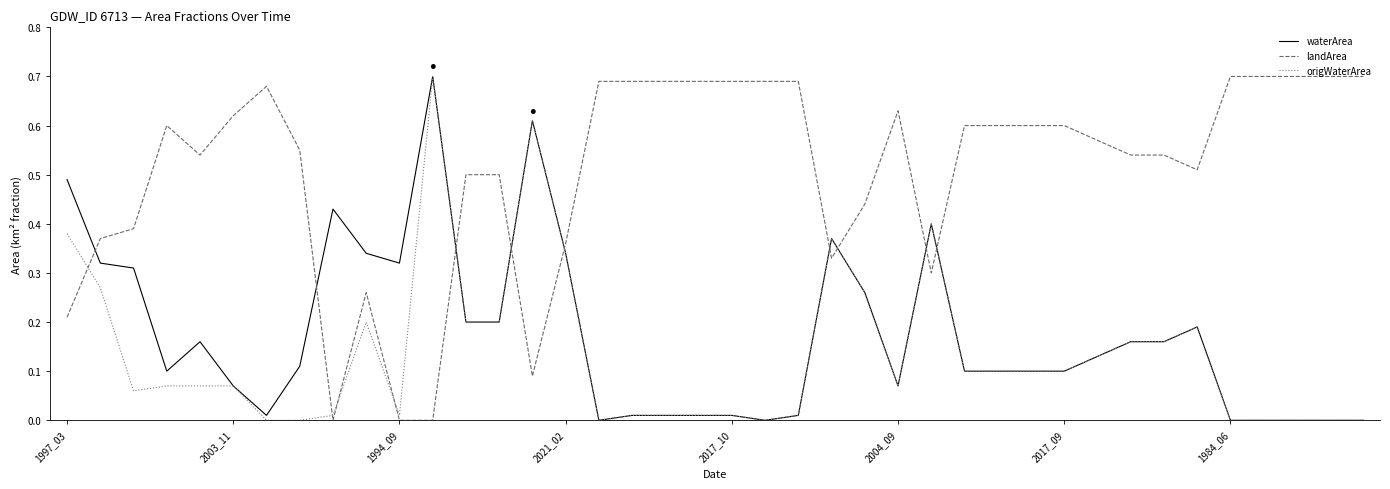

True or false: landArea and origWaterArea intersect in this chart.

True